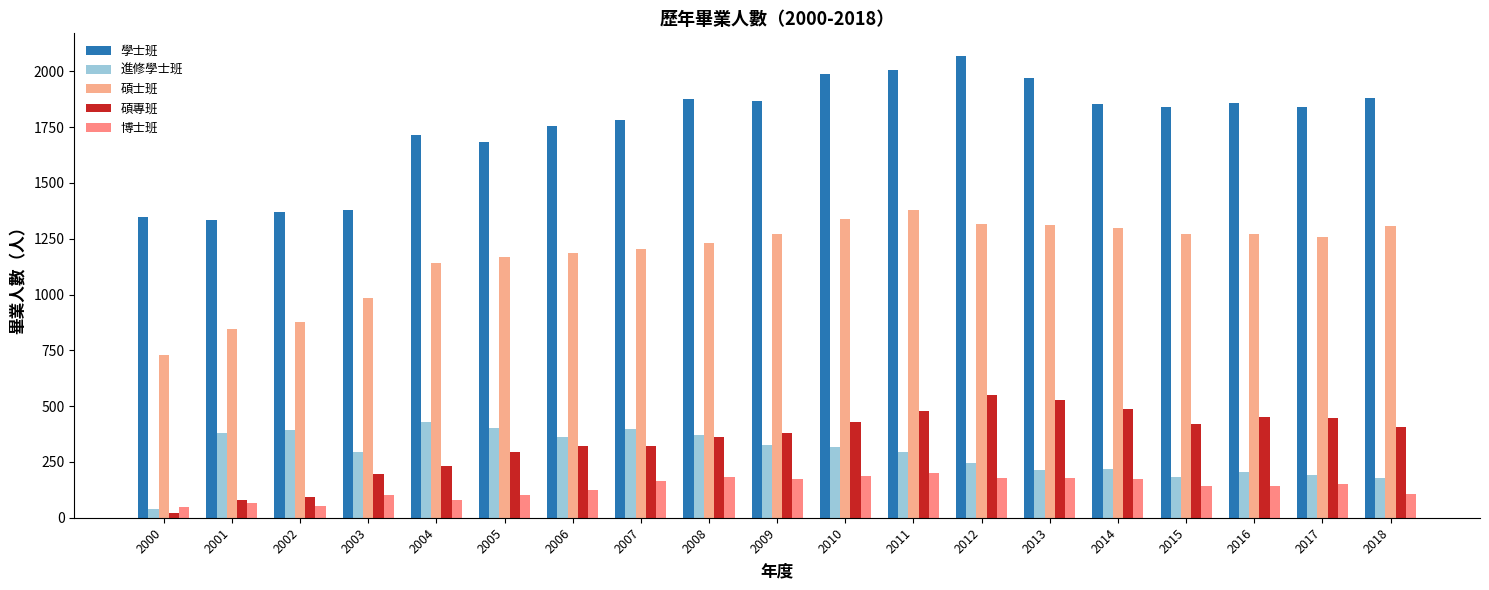

What is the average value of the 進修學士班 series?

286